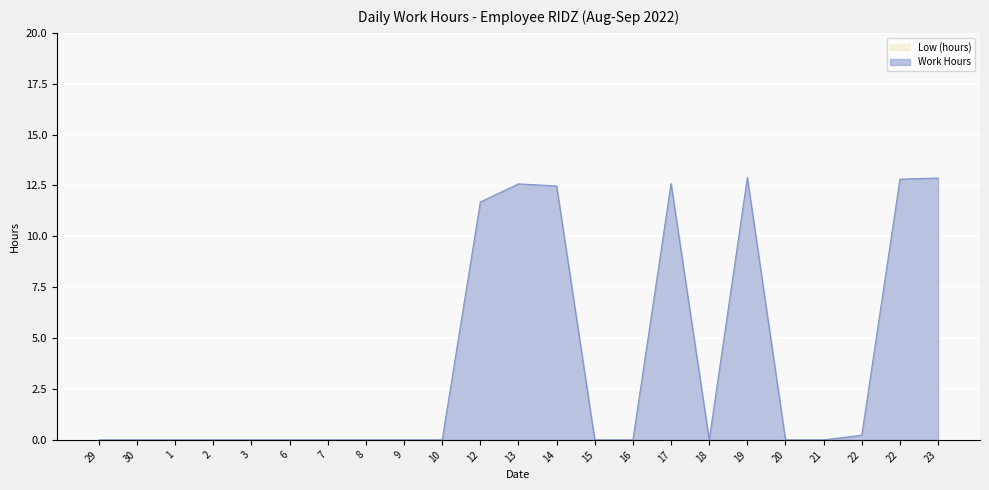

The value at 22 is 12.8. True or false?

True